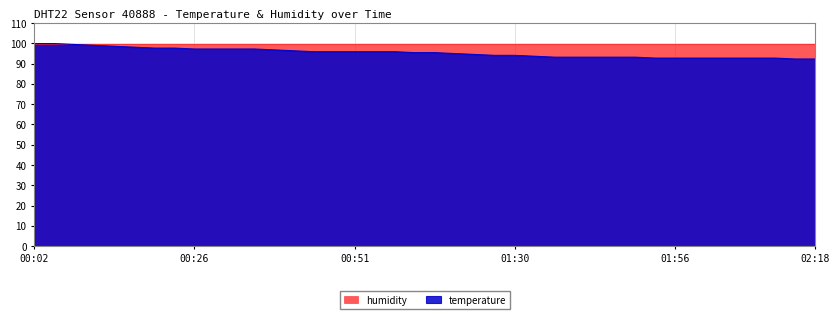

What is the difference between the second highest and minimum values?

7.6